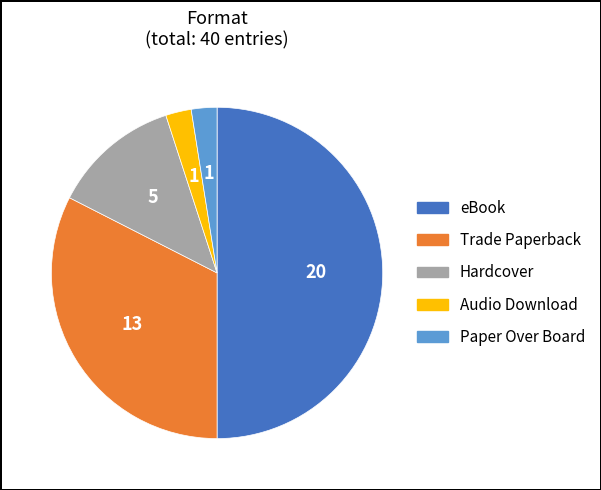

Combined, do eBook and Hardcover account for over 50%?

Yes